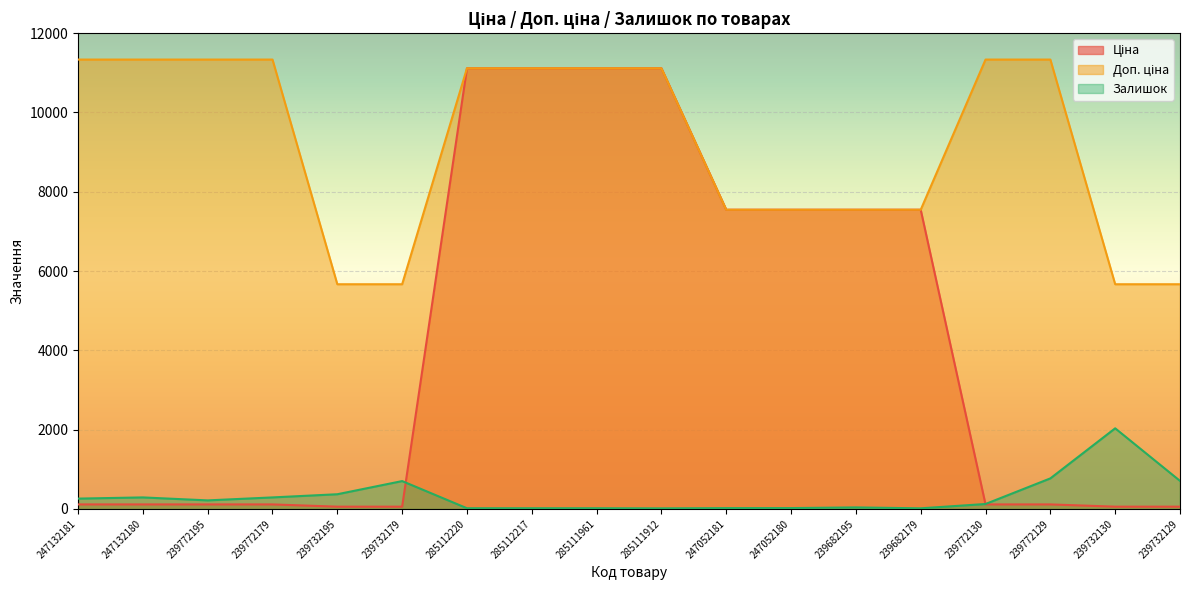

Reading left to right, list all the values displayed in this chart.

Ціна: 247132181=113.3	247132180=113.3	239772195=113.3	239772179=113.3	239732195=56.7	239732179=56.7	285112220=11113.6	285112217=11113.6	285111961=11113.6	285111912=11113.6	247052181=7545.9	247052180=7545.9	239682195=7545.9	239682179=7545.9	239772130=113.3	239772129=113.3	239732130=56.7	239732129=56.7
Доп. ціна: 247132181=11334.0	247132180=11334.0	239772195=11334.0	239772179=11334.0	239732195=5667.0	239732179=5667.0	285112220=11113.6	285112217=11113.6	285111961=11113.6	285111912=11113.6	247052181=7545.9	247052180=7545.9	239682195=7545.9	239682179=7545.9	239772130=11334.0	239772129=11334.0	239732130=5667.0	239732129=5667.0
Залишок: 247132181=260.0	247132180=290.0	239772195=215.0	239772179=290.0	239732195=370.0	239732179=702.0	285112220=17.0	285112217=17.0	285111961=17.0	285111912=14.0	247052181=20.0	247052180=21.0	239682195=38.0	239682179=15.0	239772130=124.0	239772129=770.0	239732130=2033.0	239732129=707.0